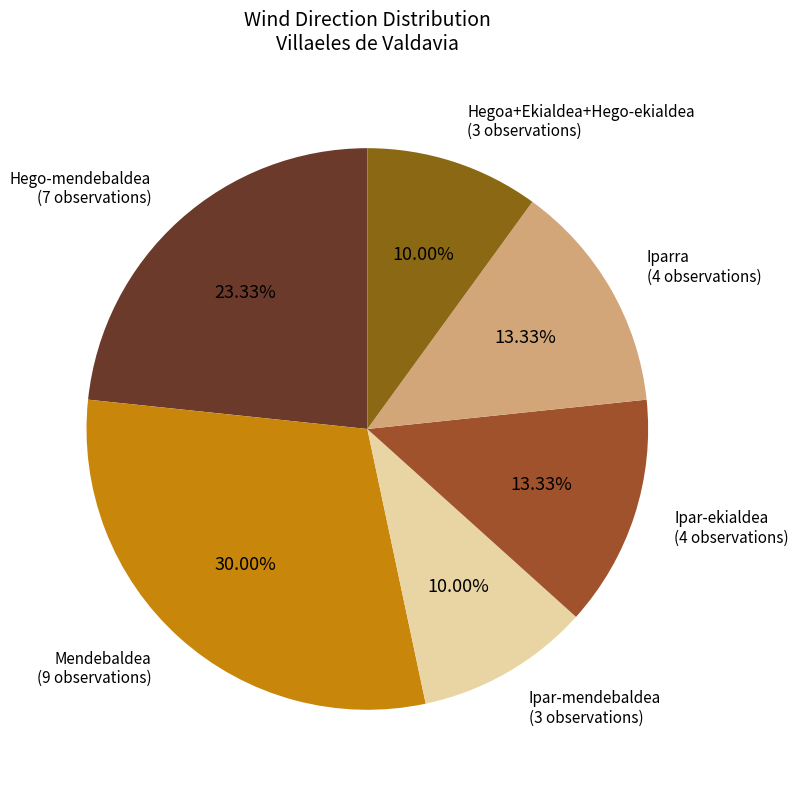

Count the number of slices in the pie.

6